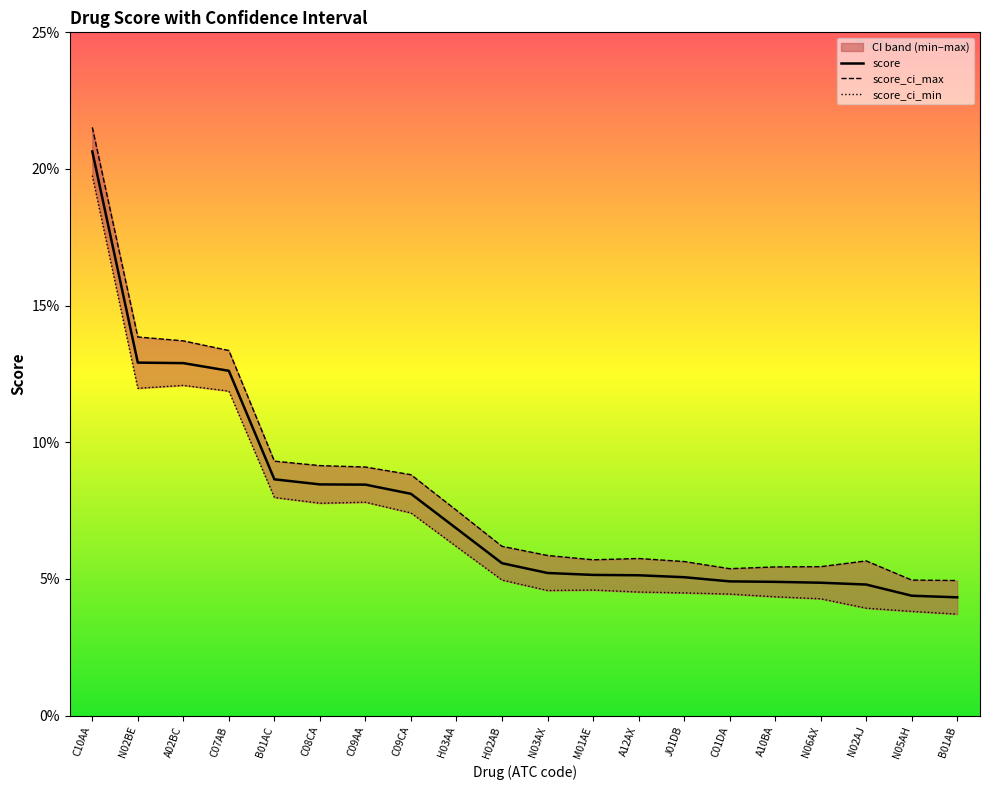

What is the sum of all score_ci_min values?

1.4